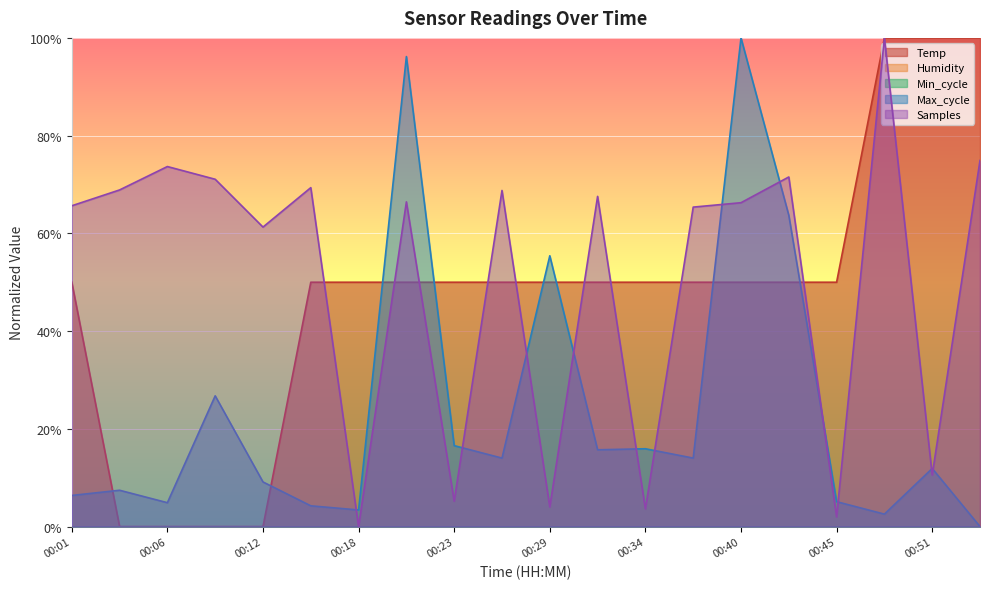

Does the chart display data point markers on the line(s)?

No